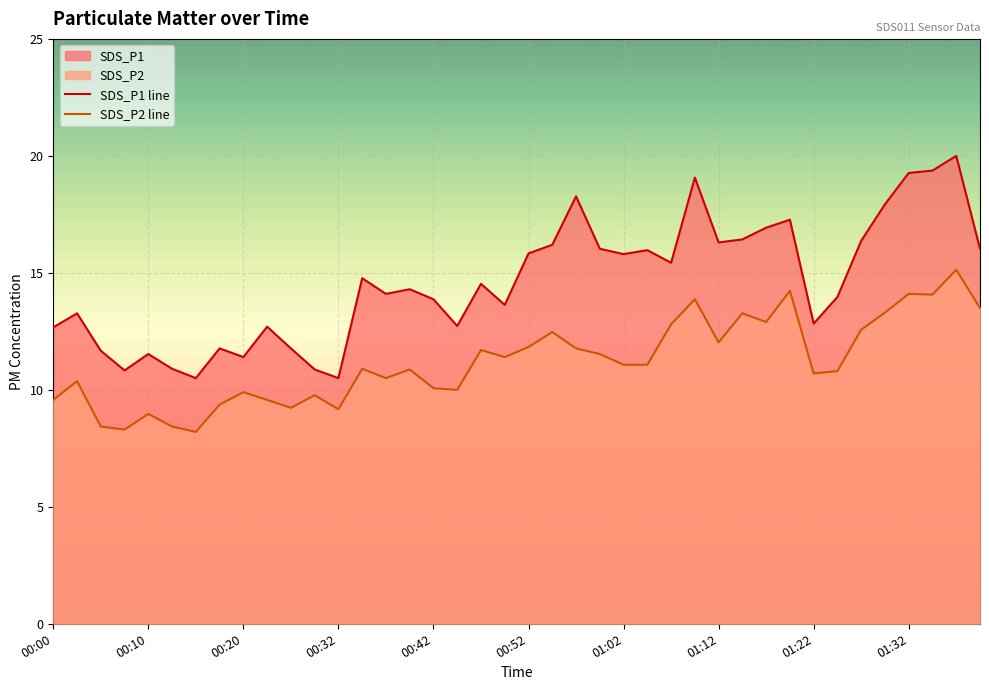

What is the difference between the second highest and minimum values in the SDS_P1 series?

8.9